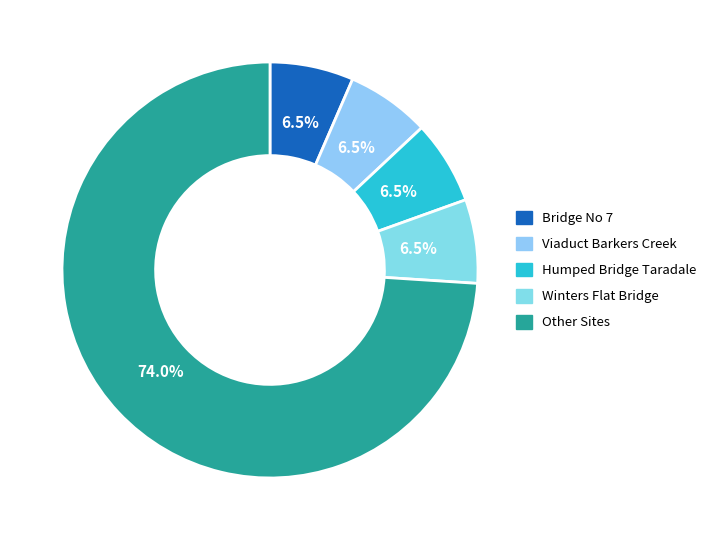

How many slices are in this pie chart?

5